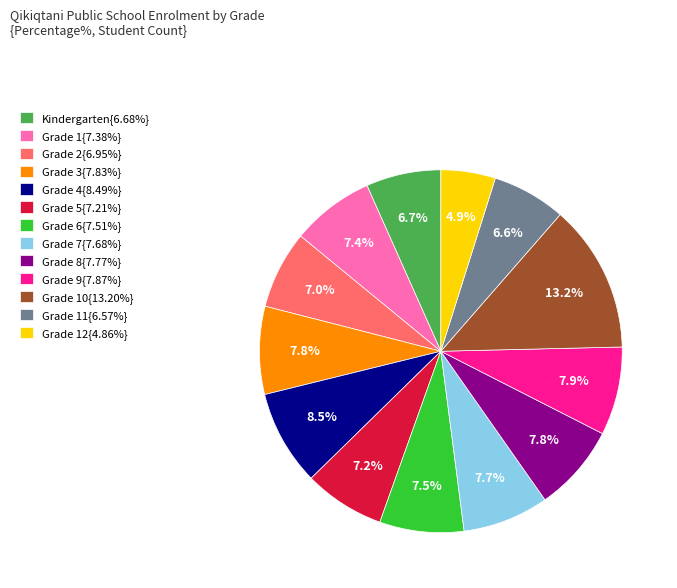

Is the sum of Grade 5{7.21%} and Grade 2{6.95%} greater than half?

No